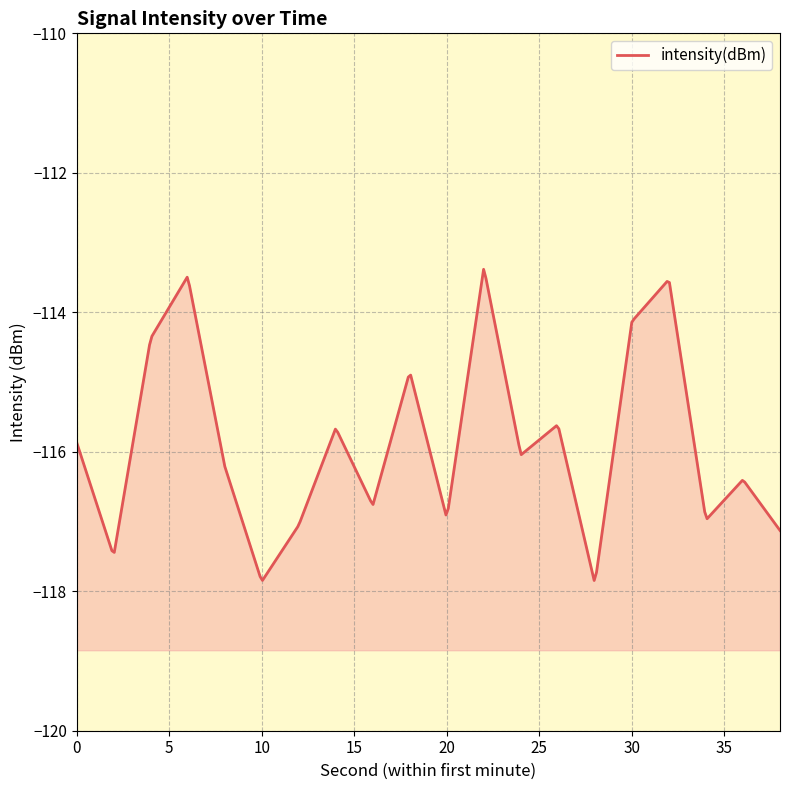

Count the number of categories in the chart.

20